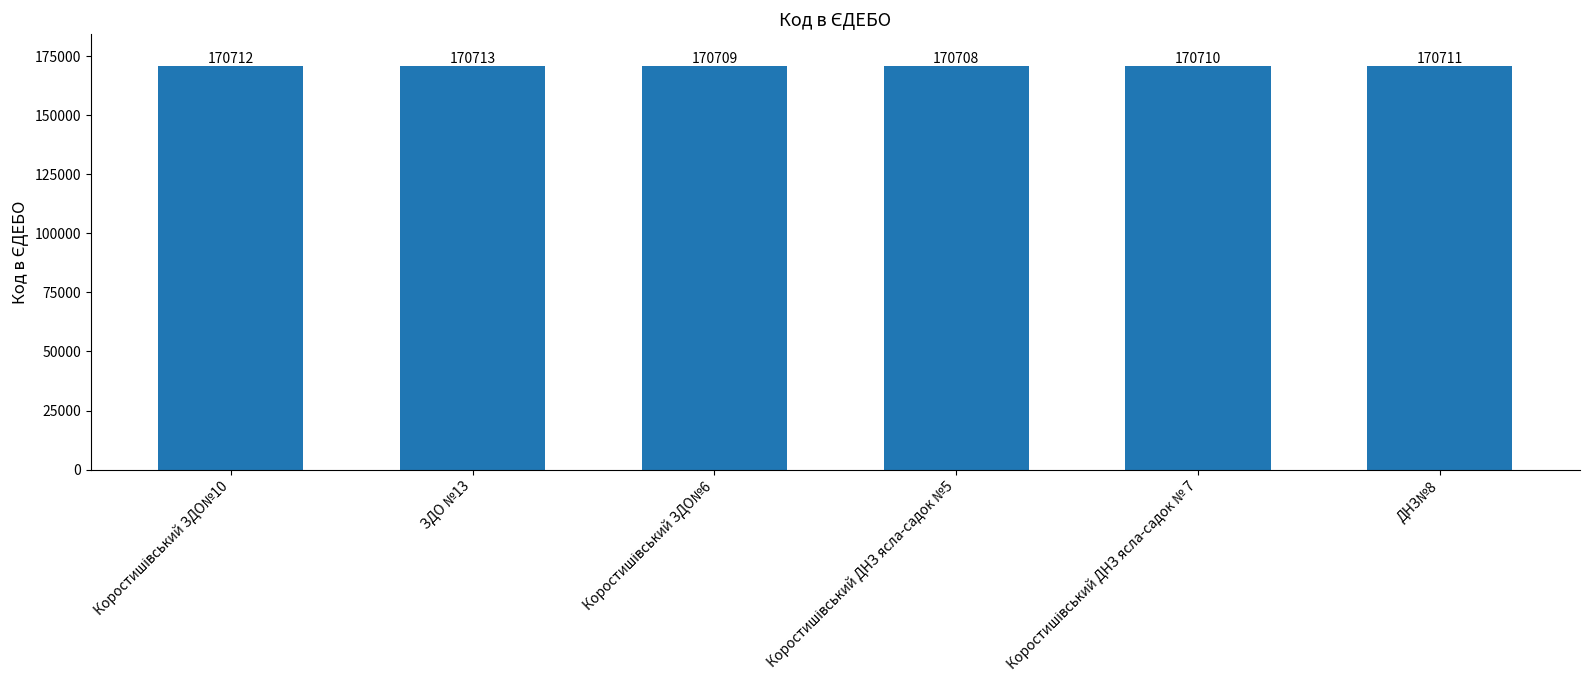

How many values are between 170709 and 170712?

4